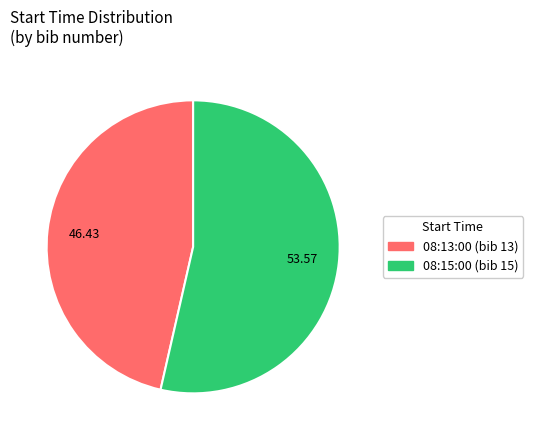

Which has a higher value, 08:13:00 or 08:15:00?

08:15:00